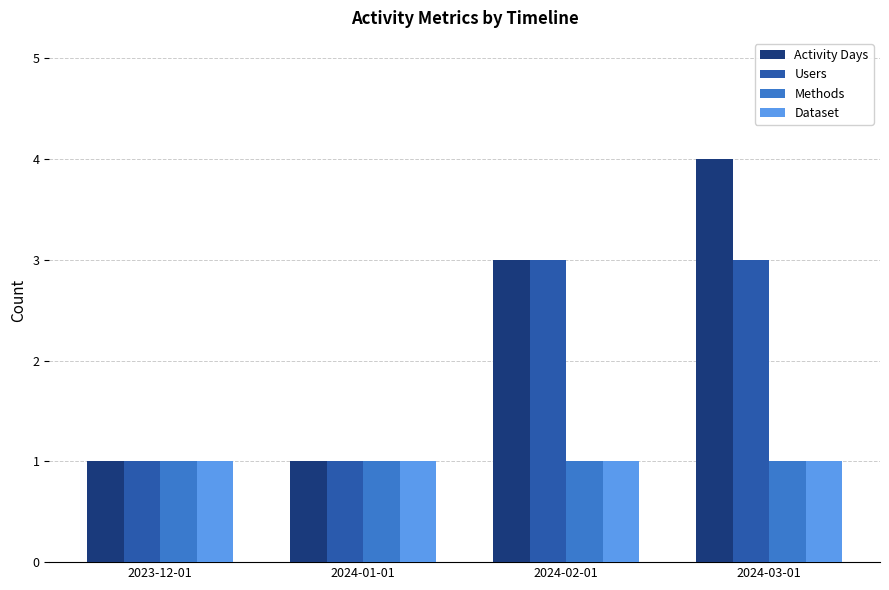

How many groups of bars are there?

4